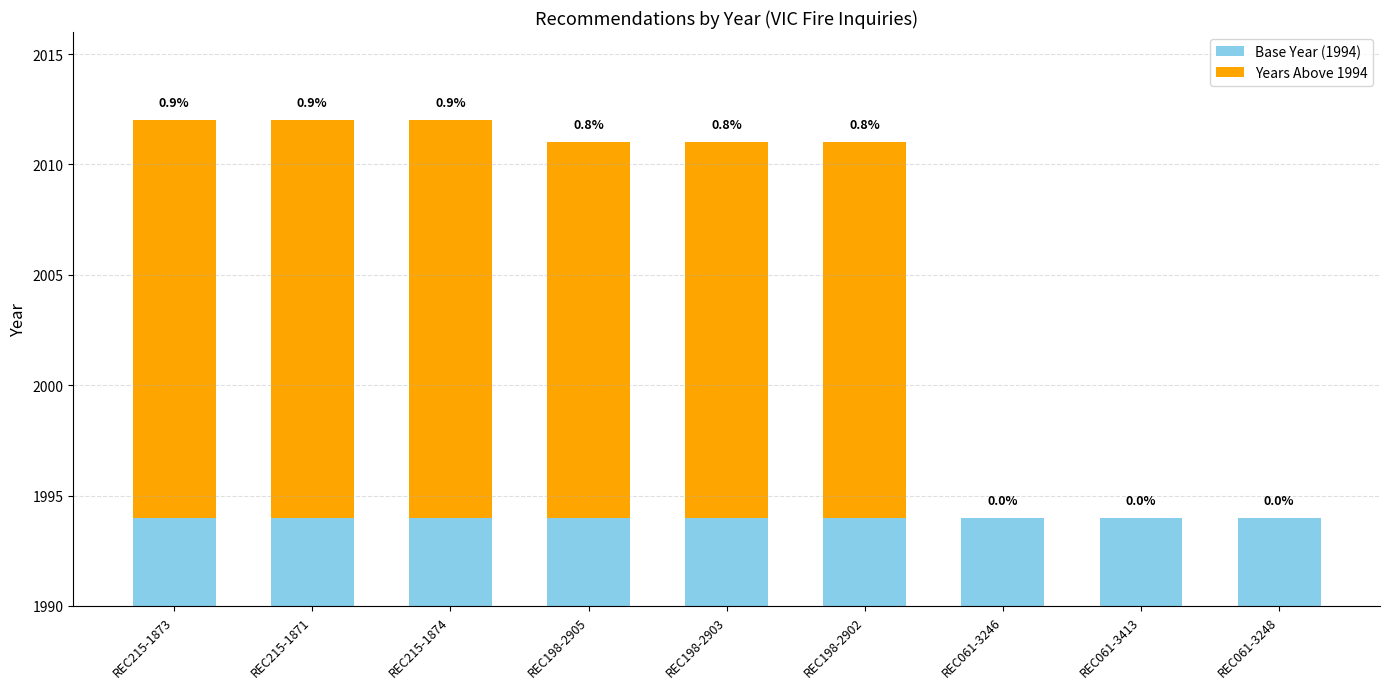

True or false: Years Above 1994 has a value of 9 at REC215-1874.

False